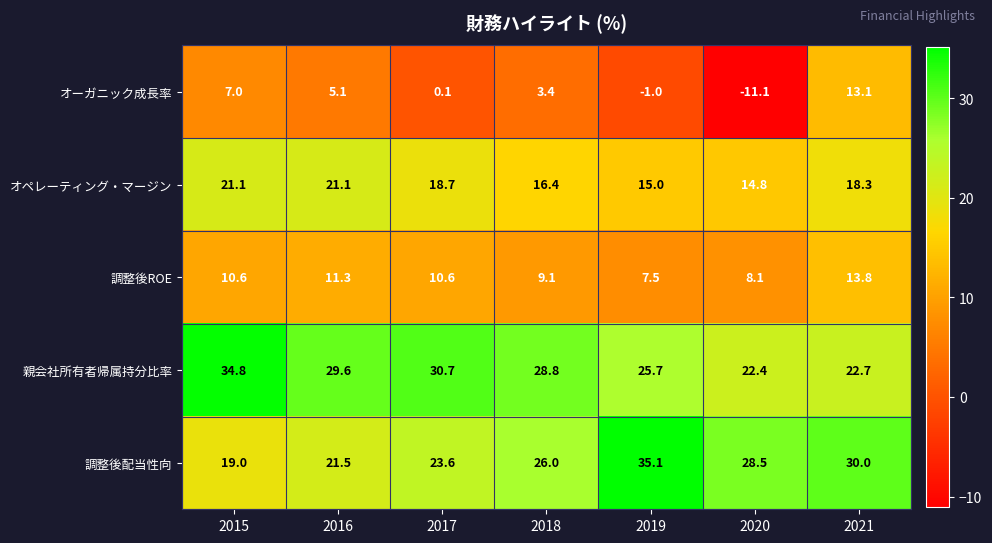

Which series changed the most between 2015 and 2017?

オーガニック成長率